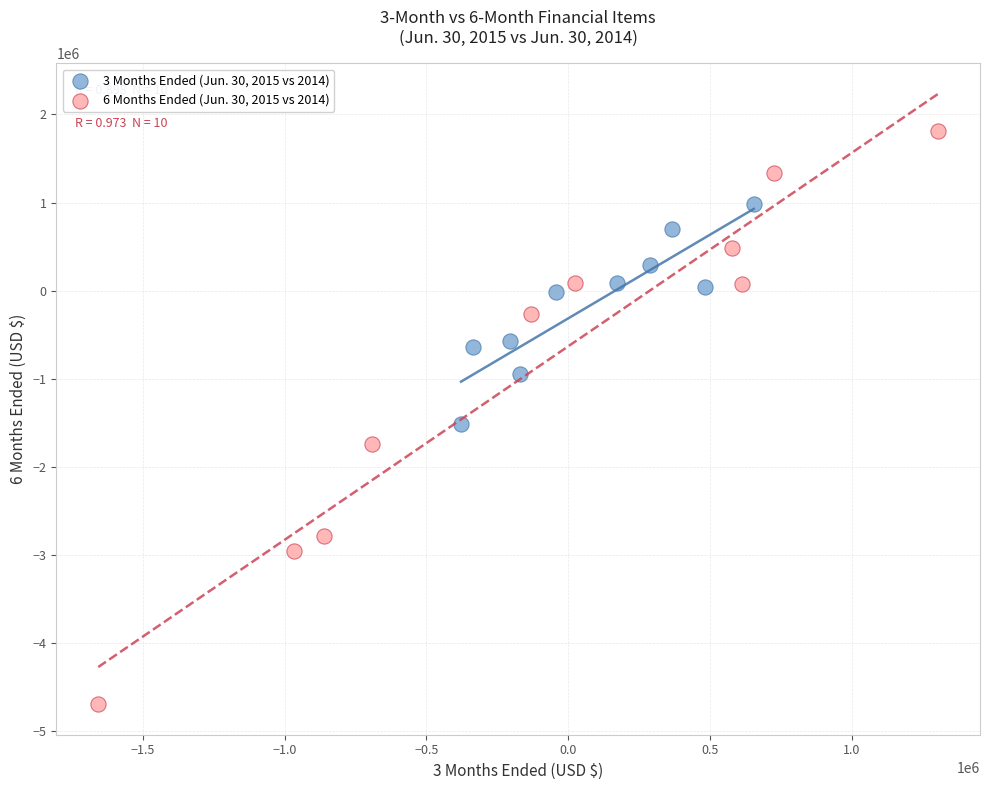

What are all the series names shown in the legend?

3 Months Ended (Jun. 30, 2015 vs 2014), 6 Months Ended (Jun. 30, 2015 vs 2014)